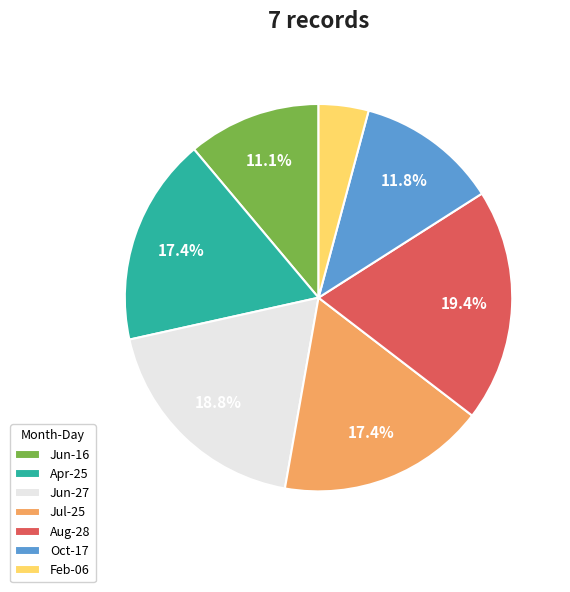

Count the number of slices in the pie.

7